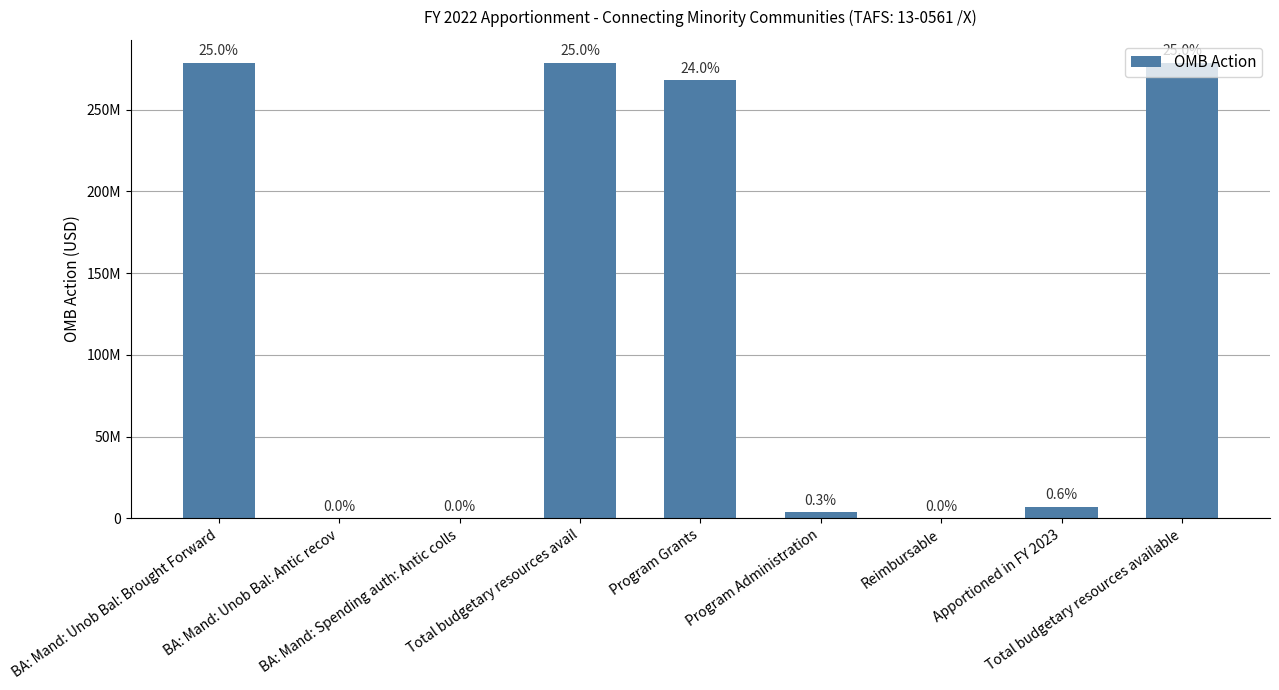

Are the bars horizontal?

No